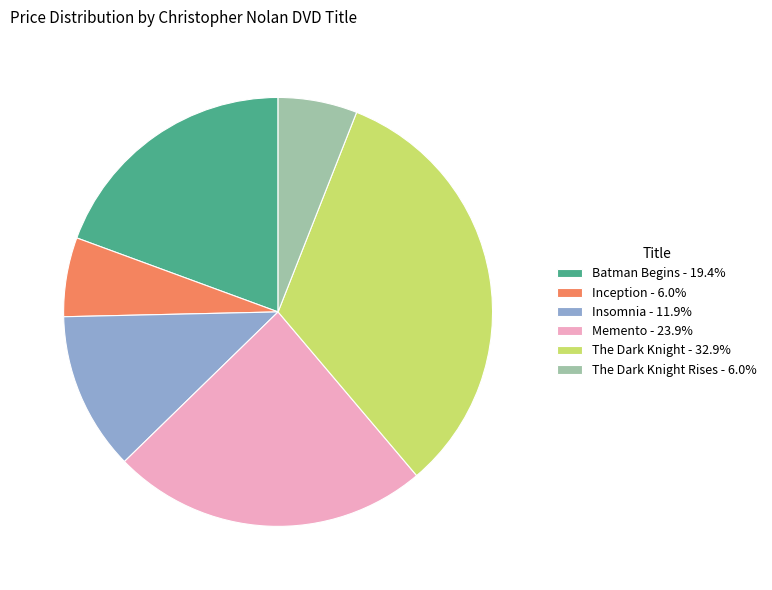

Do The Dark Knight - 32.9% and Memento - 23.9% together represent more than half of the pie?

Yes